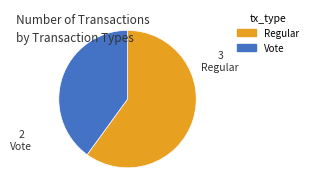

Do Regular and Vote together represent more than half of the pie?

Yes